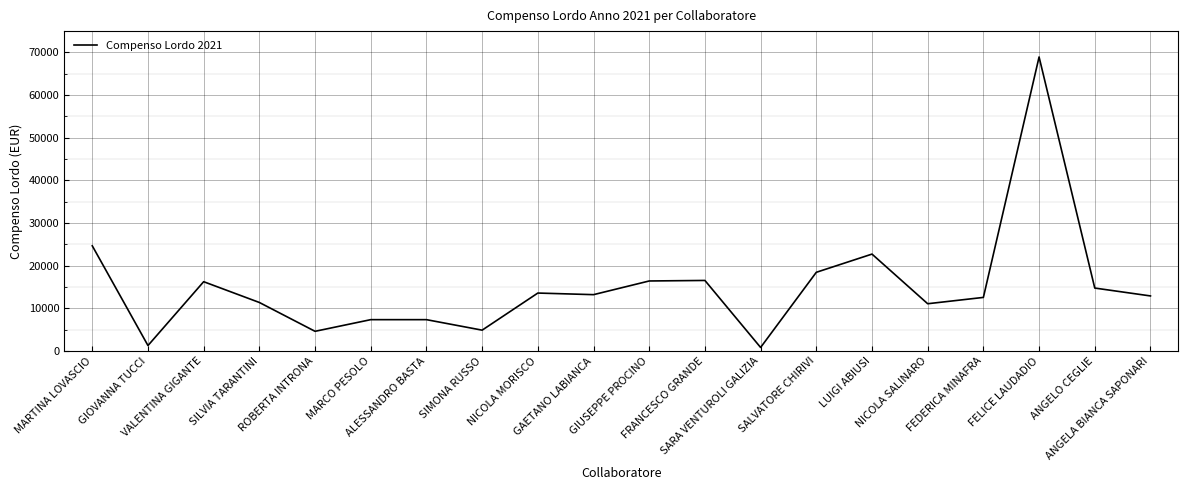

Between GAETANO LABIANCA and SIMONA RUSSO, which is larger?

GAETANO LABIANCA